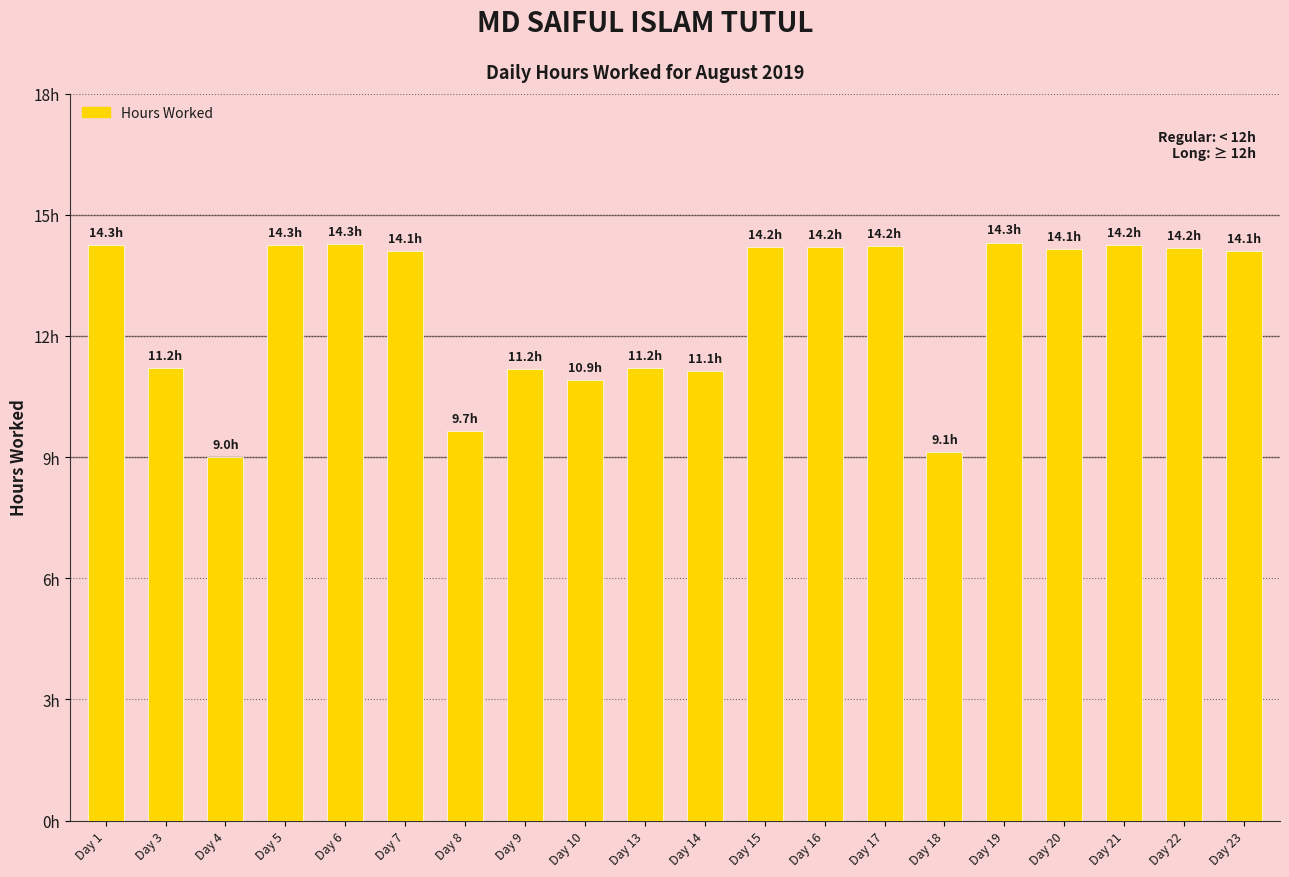

Are the bars horizontal?

No